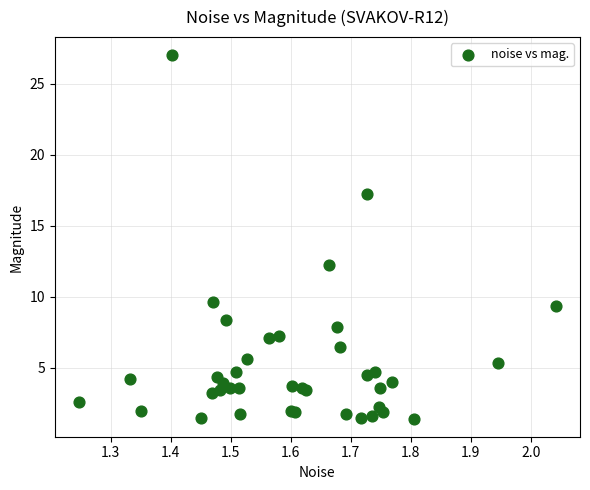

What Y value in the scatter plot is closest to 14?

12.3